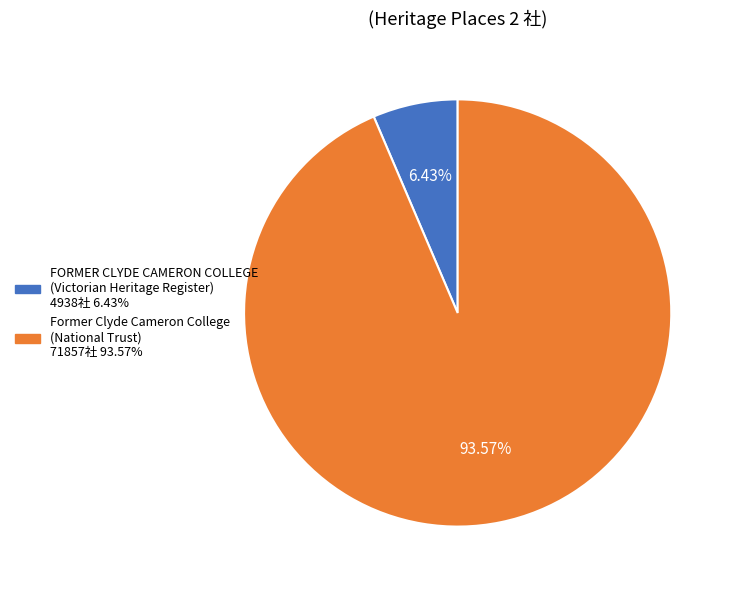

How many segments does this pie chart have?

2